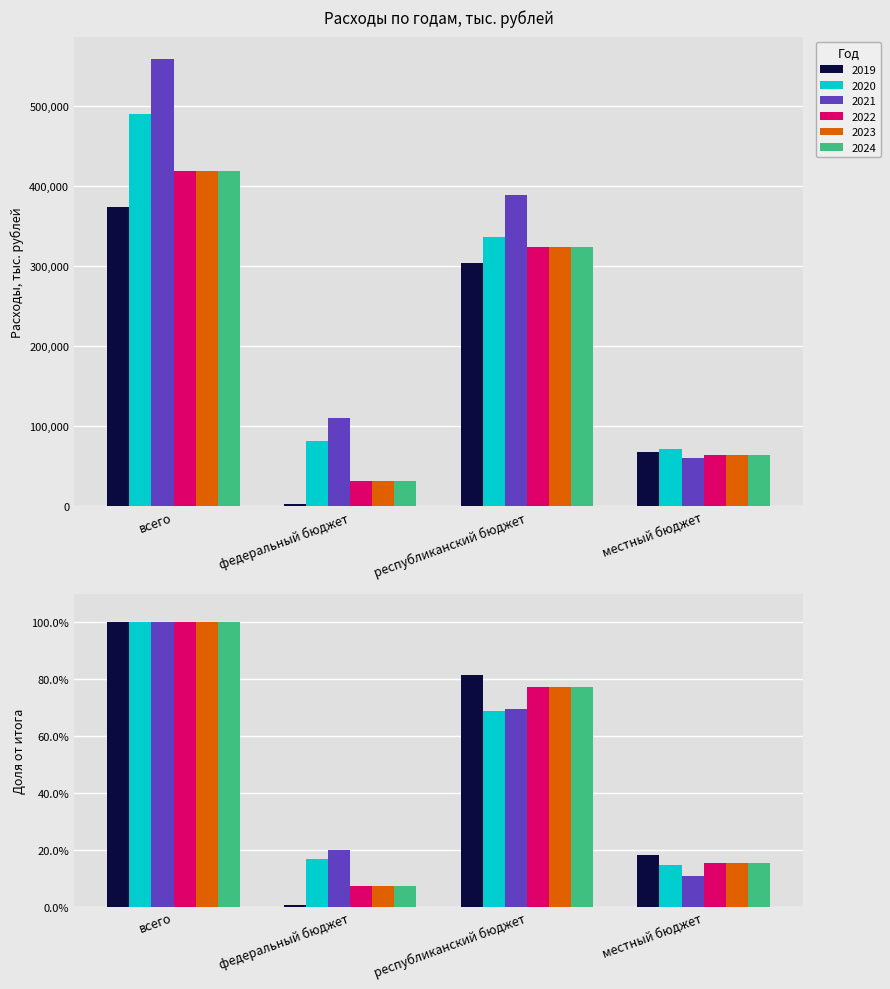

Between республиканский бюджет and федеральный бюджет, which is larger?

республиканский бюджет